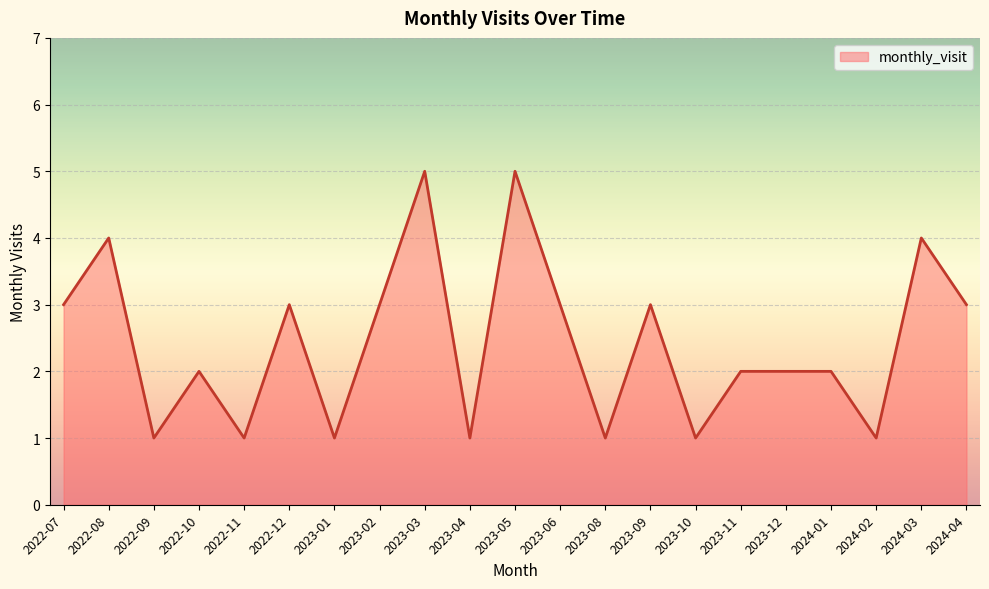

True or false: the data shows 1 at 2022-12.

False